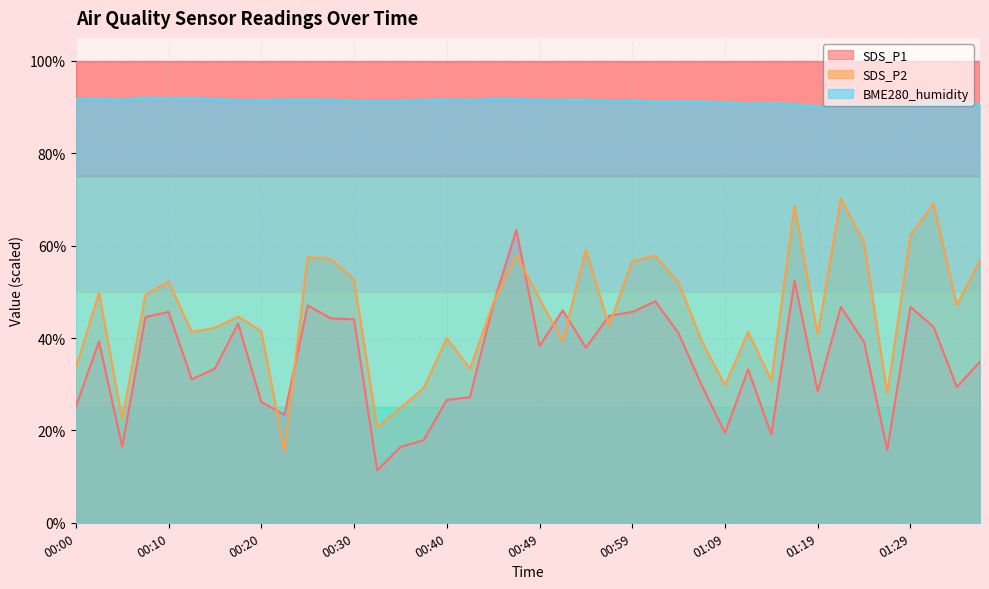

How many categories are shown in the chart?

40